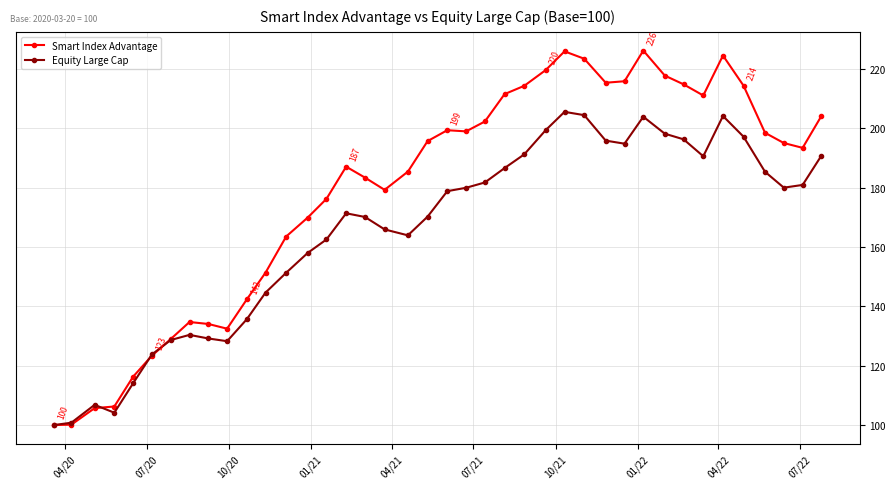

What is the value of the Smart Index Advantage point at the 21st from the left?

199.4